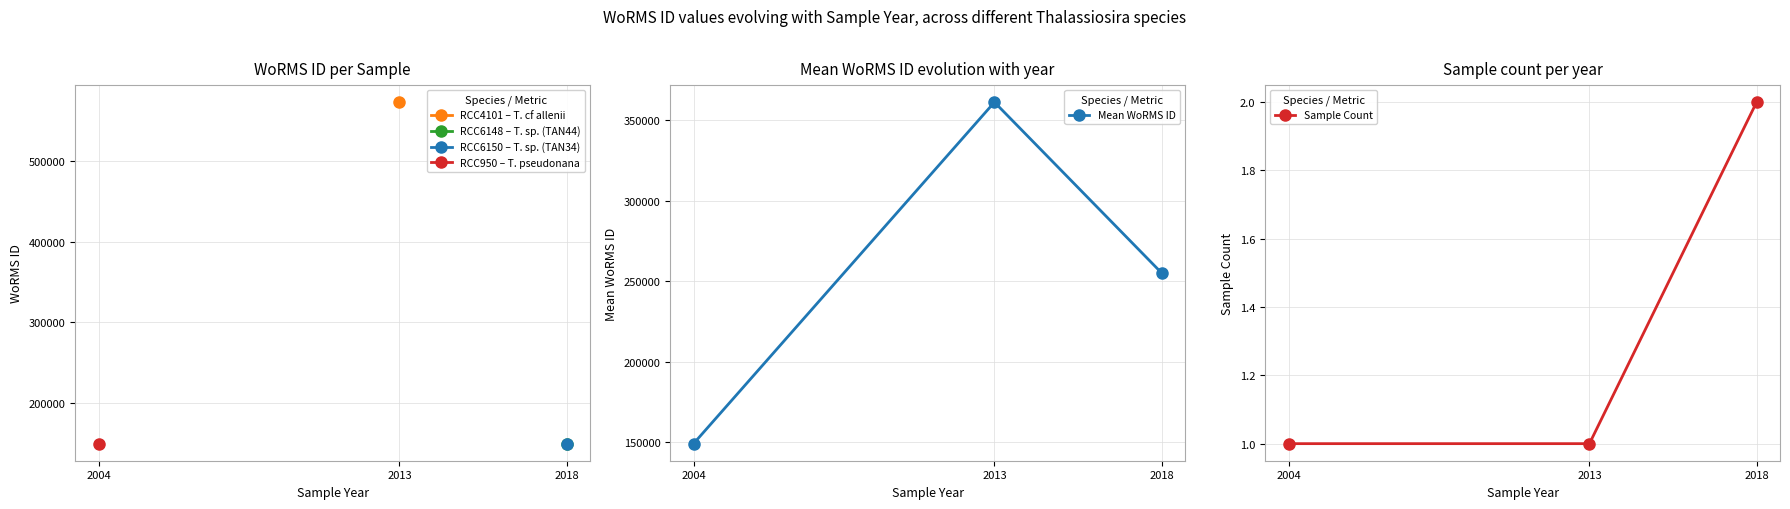

At which label is Sample Count closest to 1?

2004